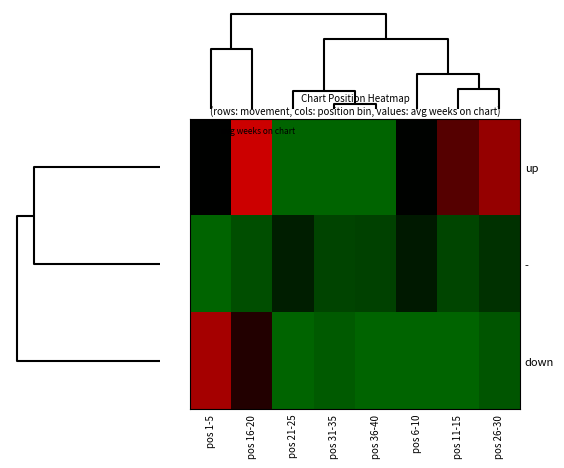

Which series has the largest range (max minus min)?

up